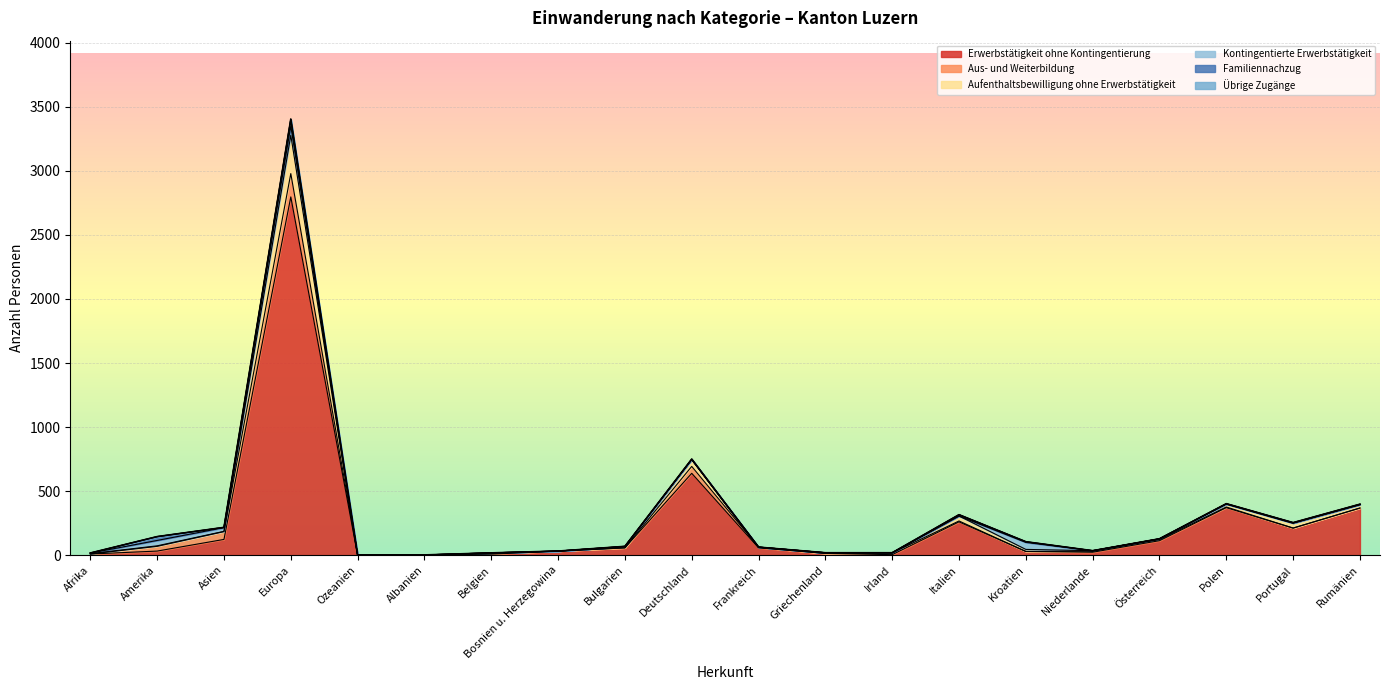

The value of Familiennachzug at Niederlande is 0. True or false?

True